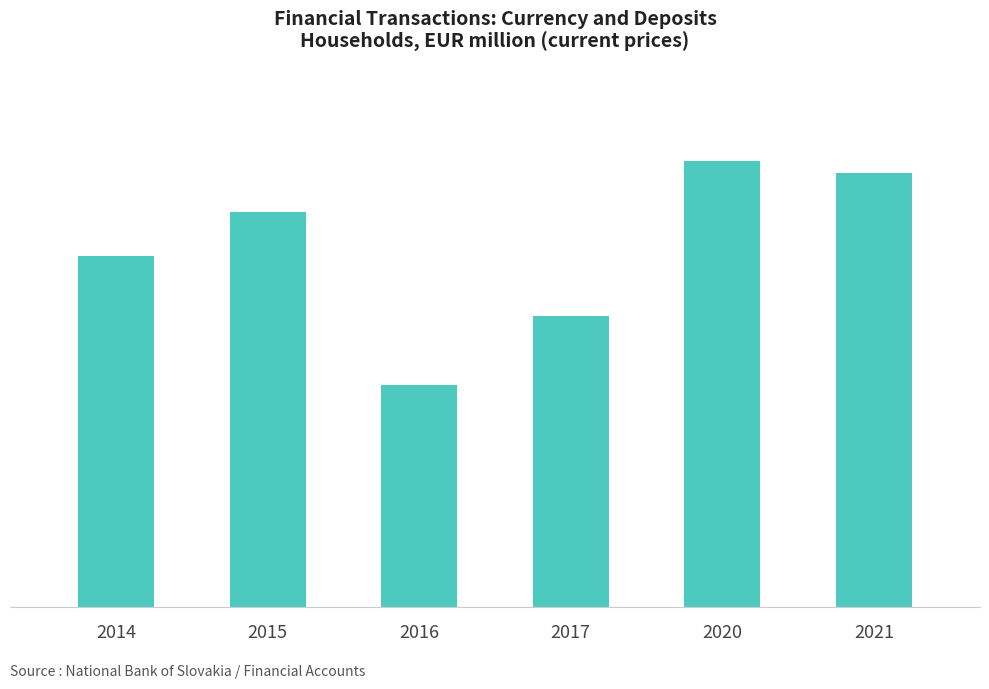

The chart shows a value of 2154.5 at 2017. True or false?

True